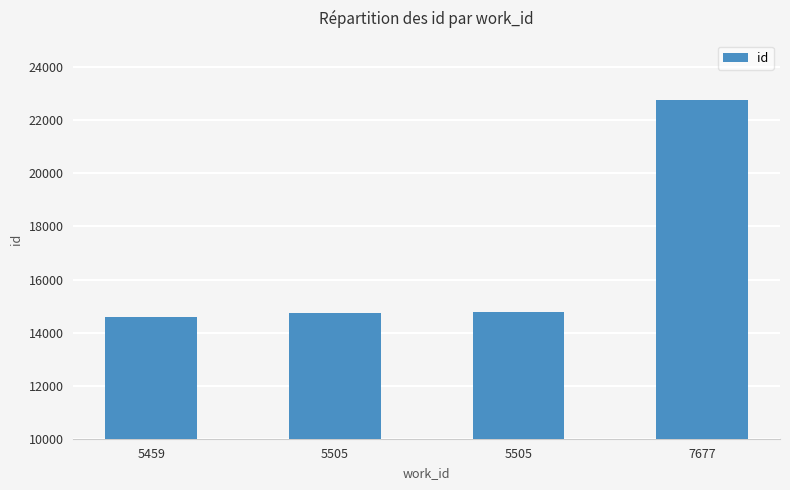

Where does the data first go above 14770?

7677